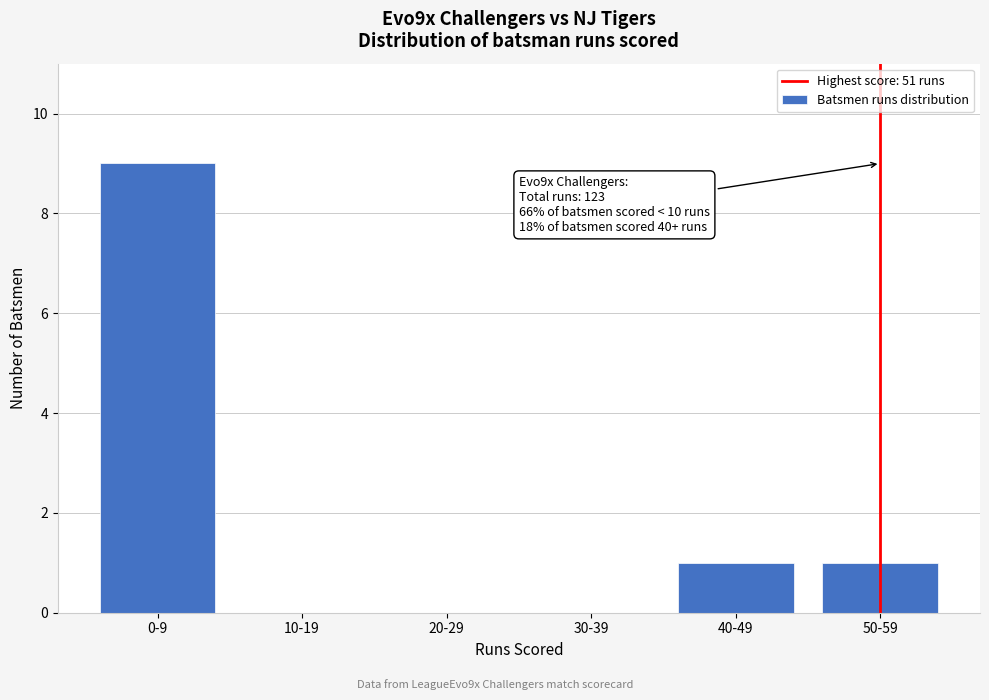

Reading left to right, extract all data points from this chart.

0-9=9	10-19=0	20-29=0	30-39=0	40-49=1	50-59=1